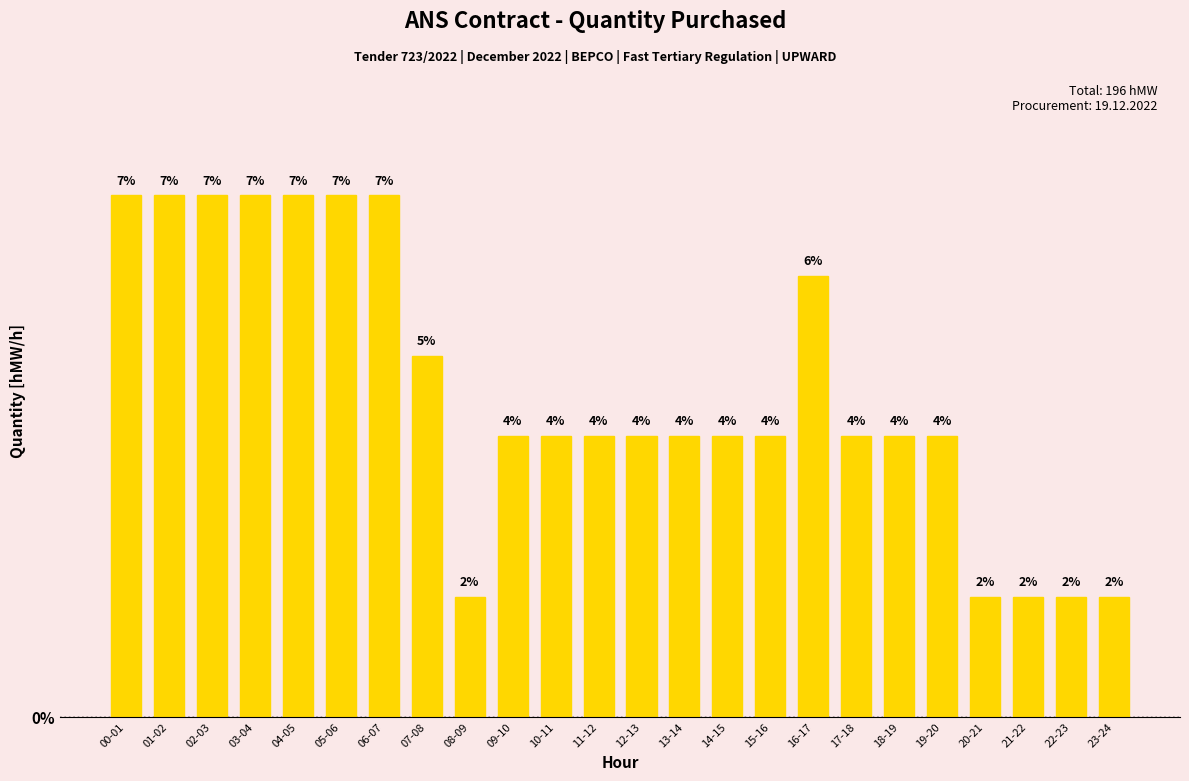

Are the bars horizontal?

No